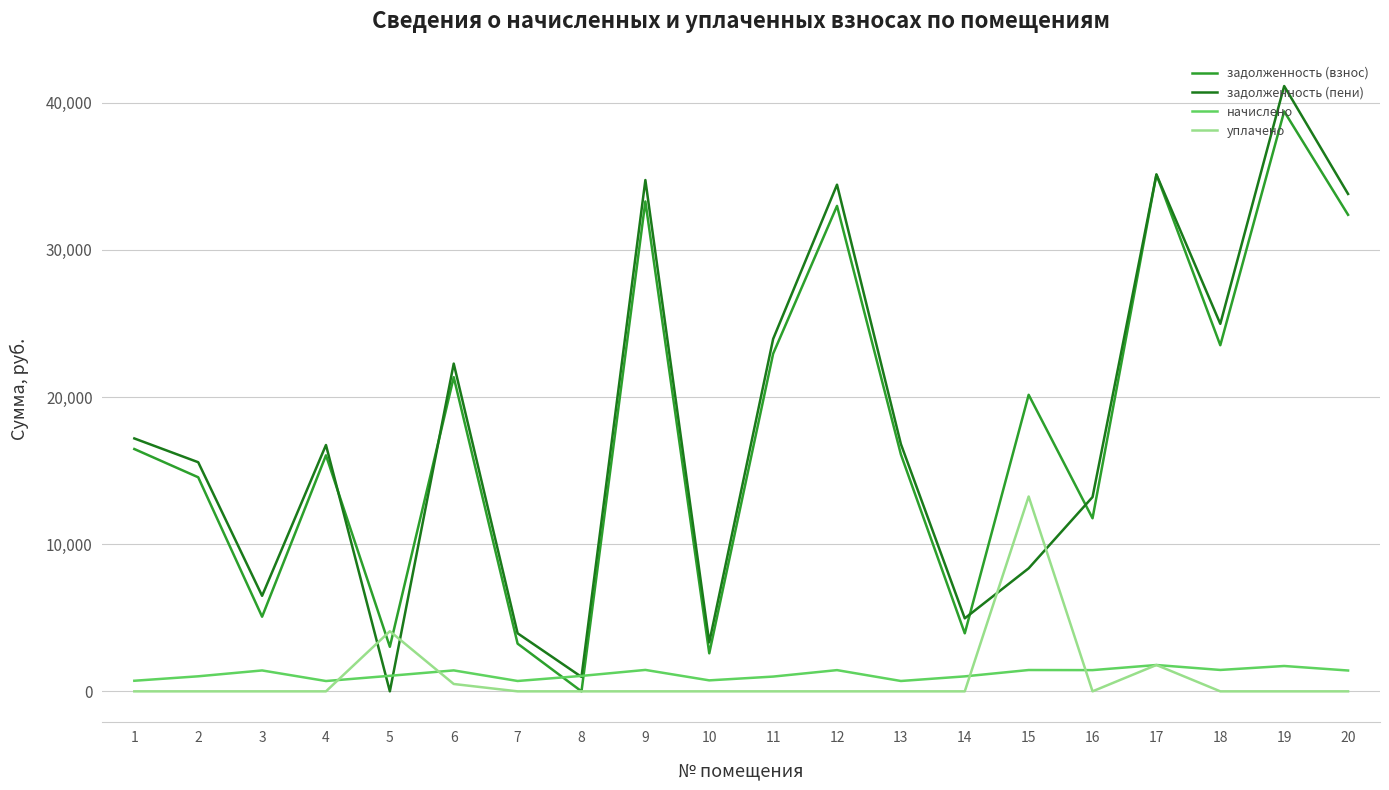

After their last crossing, which series has the higher values: уплачено or задолженность (пени)?

задолженность (пени)